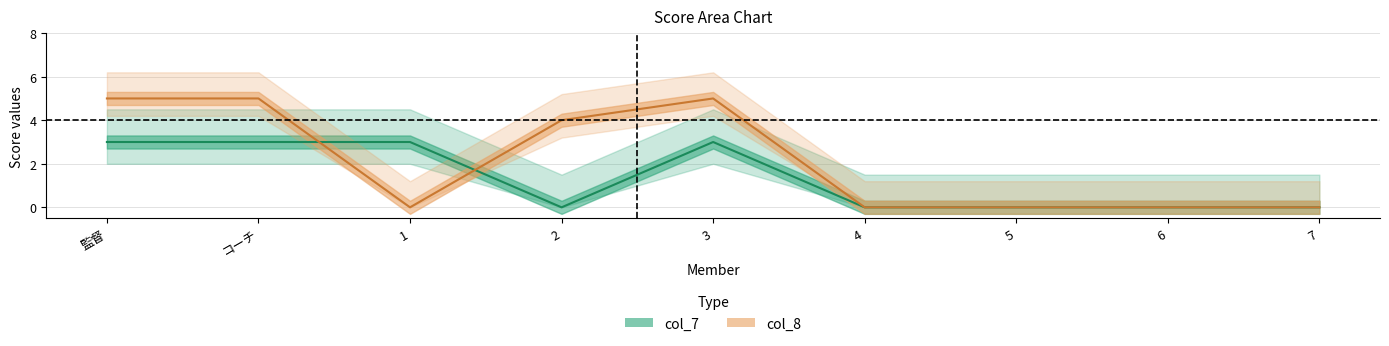

What is the difference between the maximum and minimum values in the col_7 series?

3